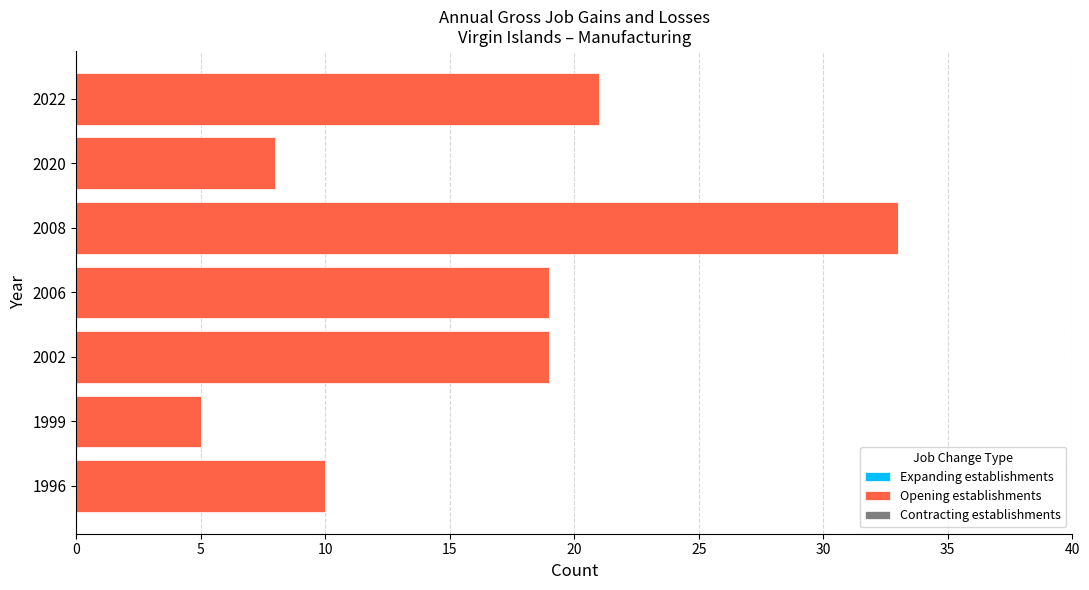

True or false: the data shows 8 at 2020.

True